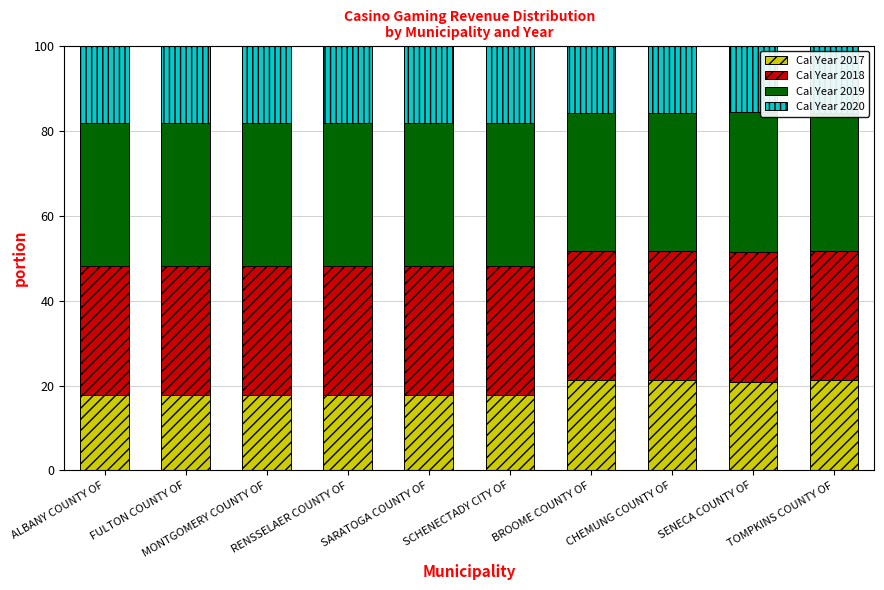

What is the difference between the highest and lowest values at SCHENECTADY CITY OF?

15.8